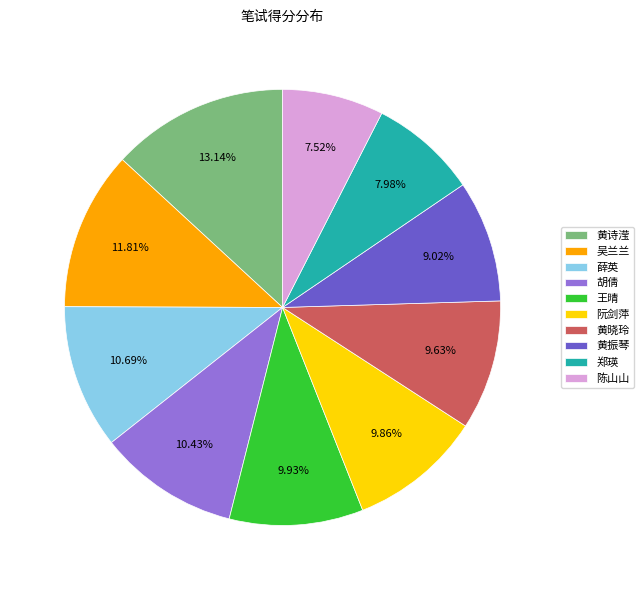

Which has a higher value, 薛英 or 王晴?

薛英